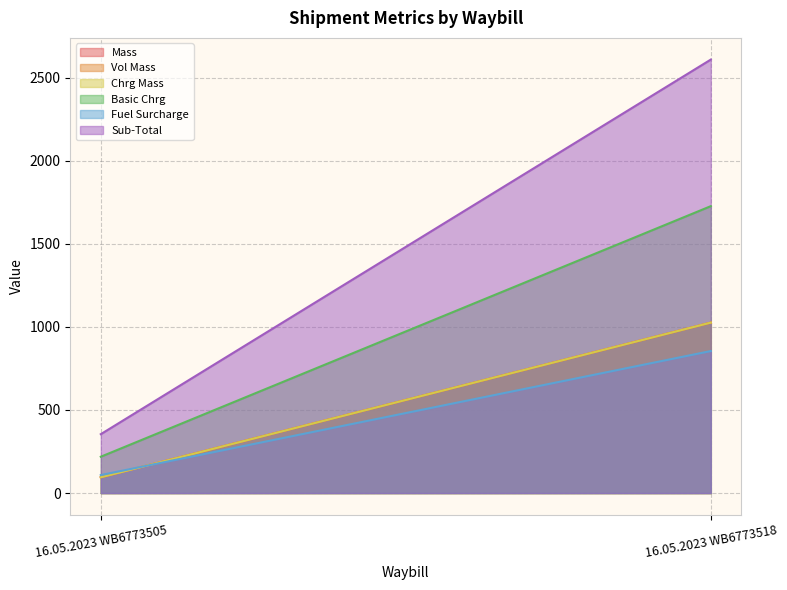

What is the minimum value for Chrg Mass?

95.0